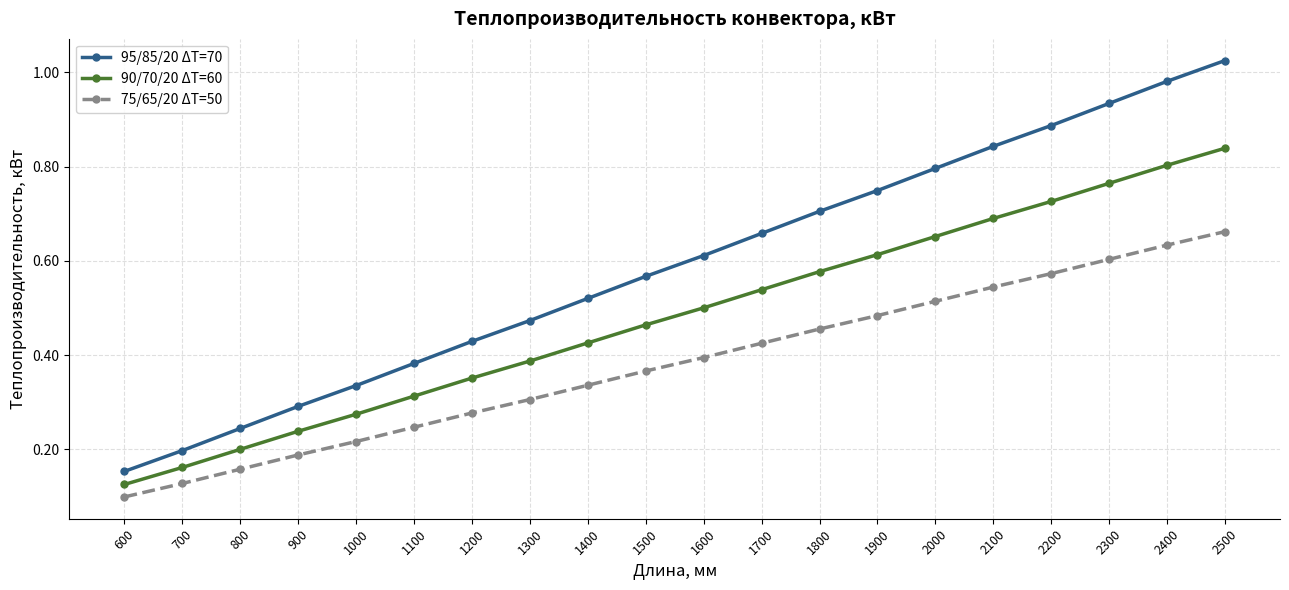

The value of 95/85/20 ΔT=70 at 1100 is 0.4. True or false?

True